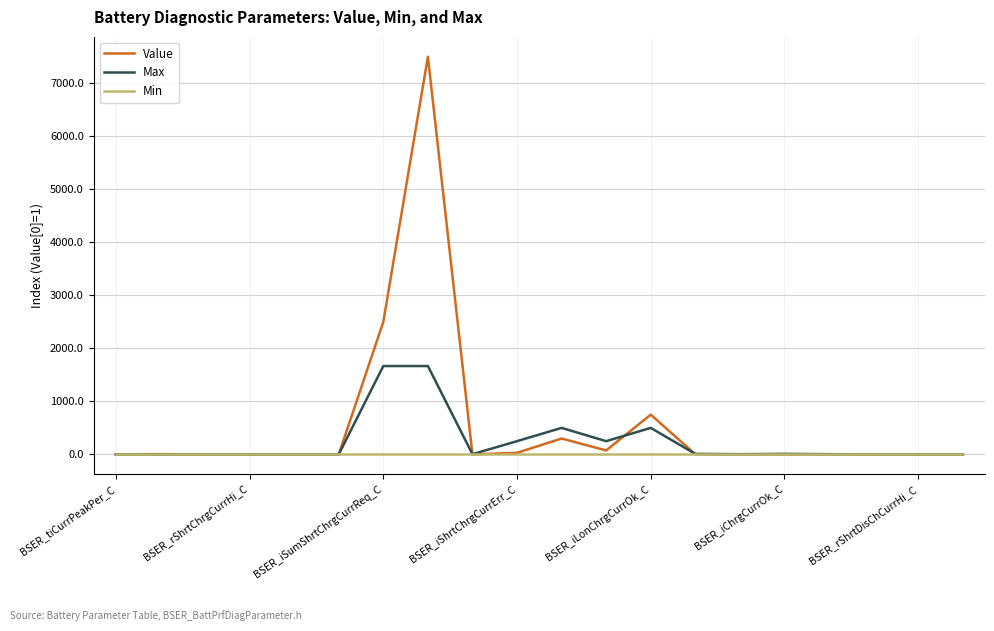

What is the maximum value for Max?

1666.7